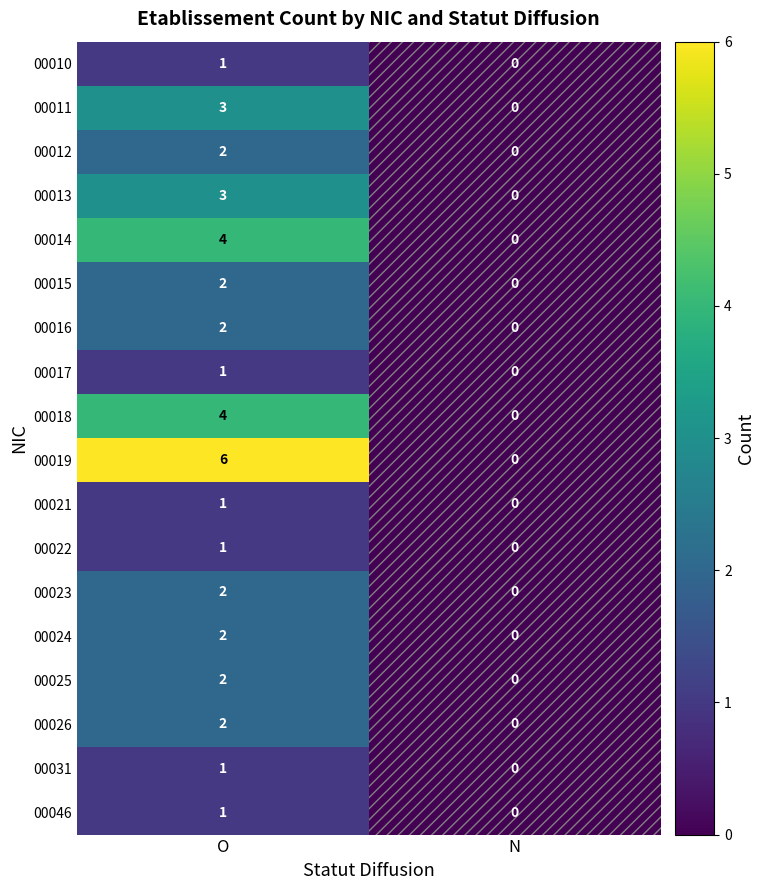

The 00046 series shows 2 at O. True or false?

False